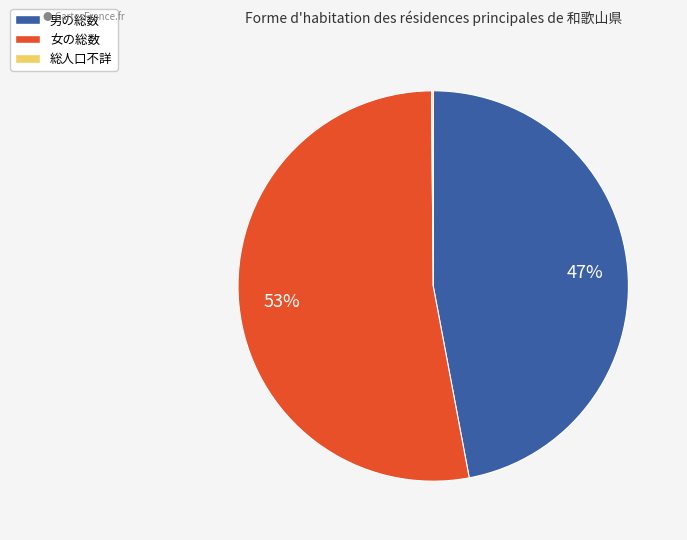

Does any single category account for the majority?

Yes